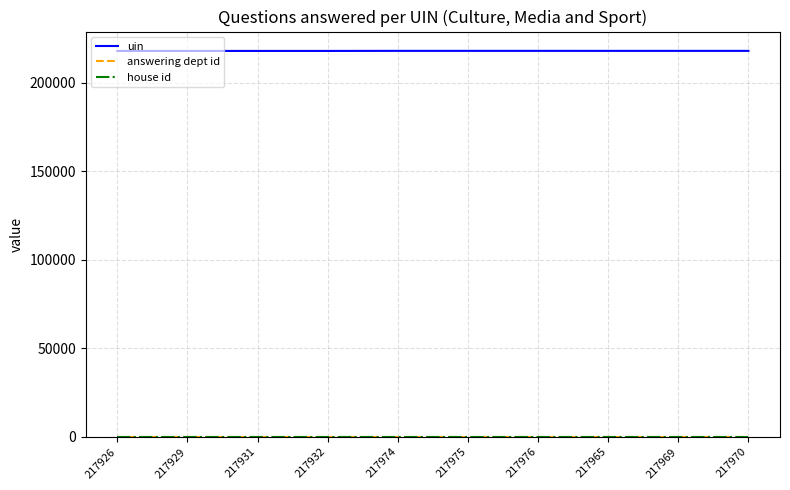

Which series has the largest range (max minus min)?

uin